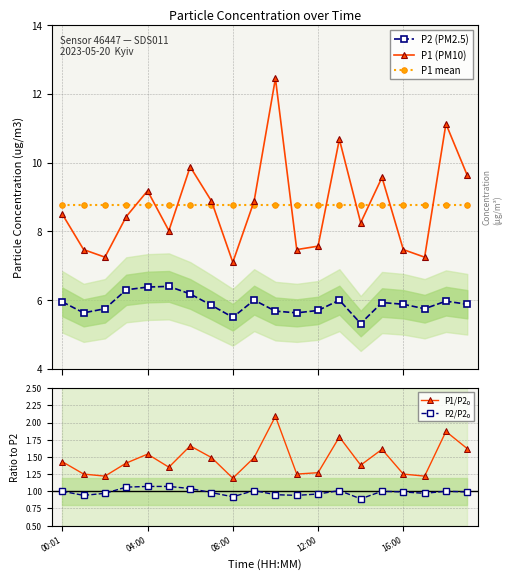

How many data points in P1 (PM10) are less than 8?

7